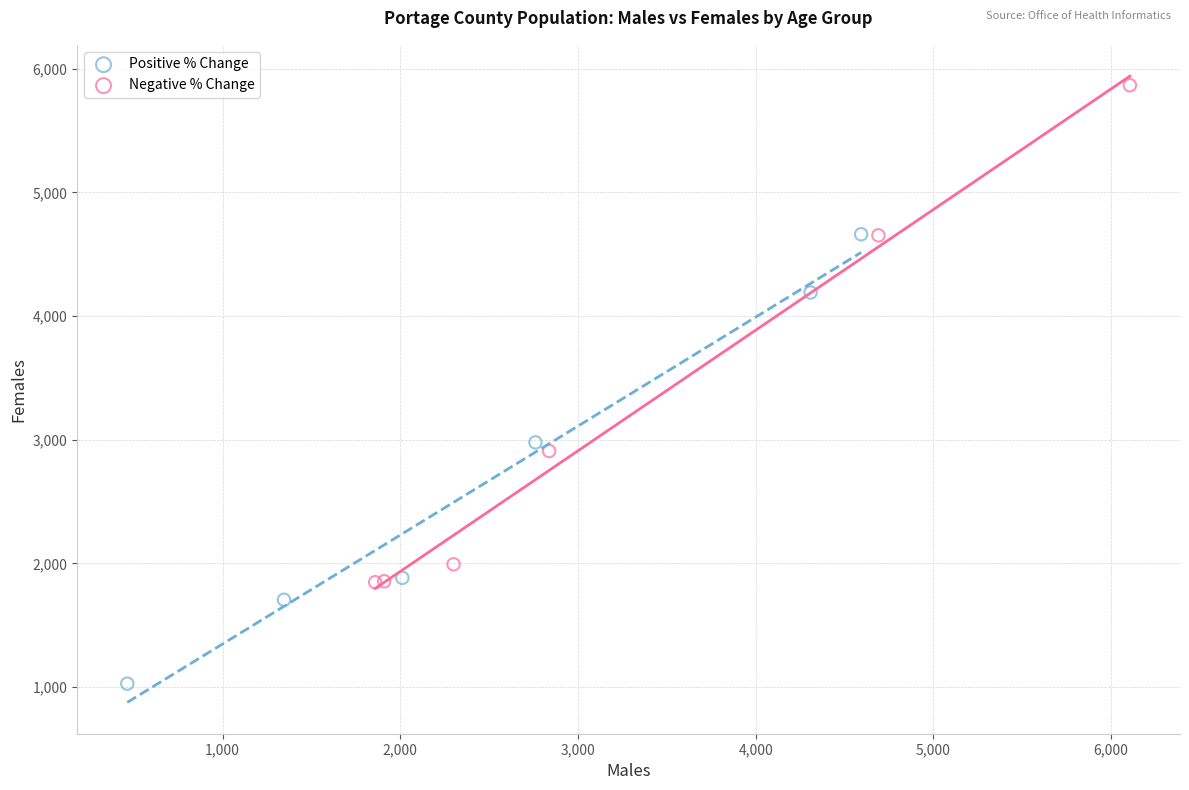

Which series has the largest Y range (max minus min)?

Negative % Change